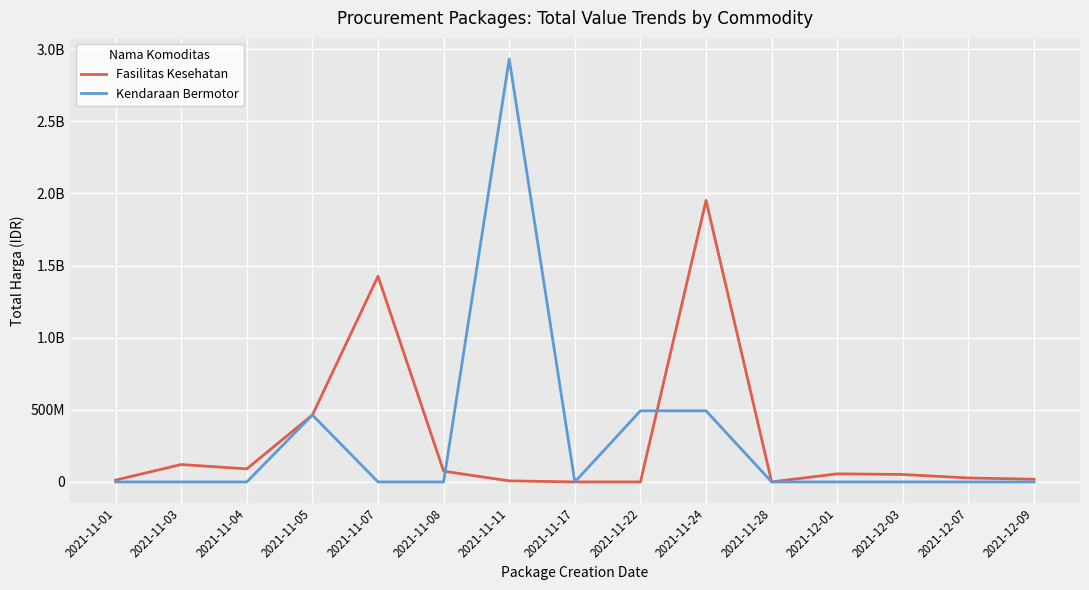

True or false: Fasilitas Kesehatan and Kendaraan Bermotor intersect in this chart.

True